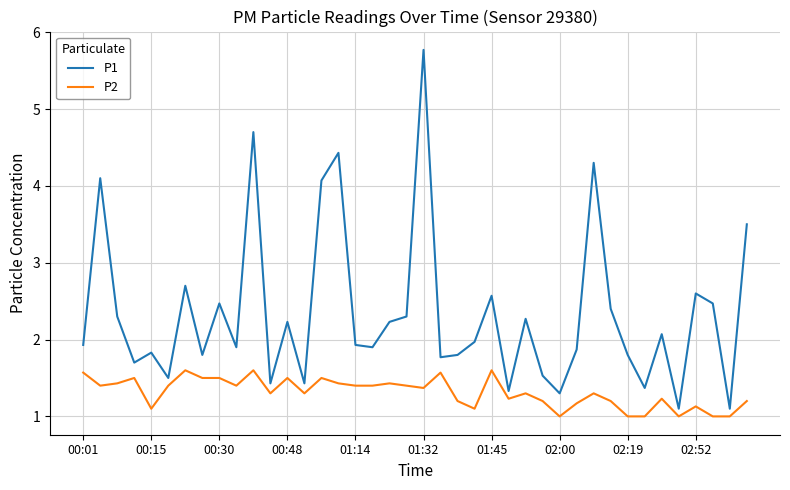

True or false: P1 and P2 cross at least once.

False